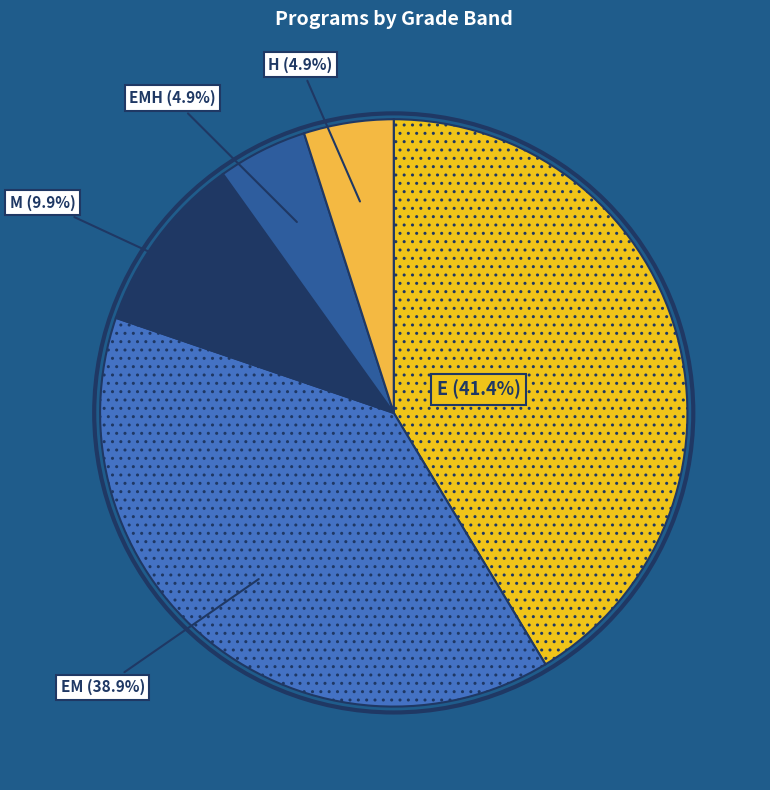

How many slices are in this pie chart?

5